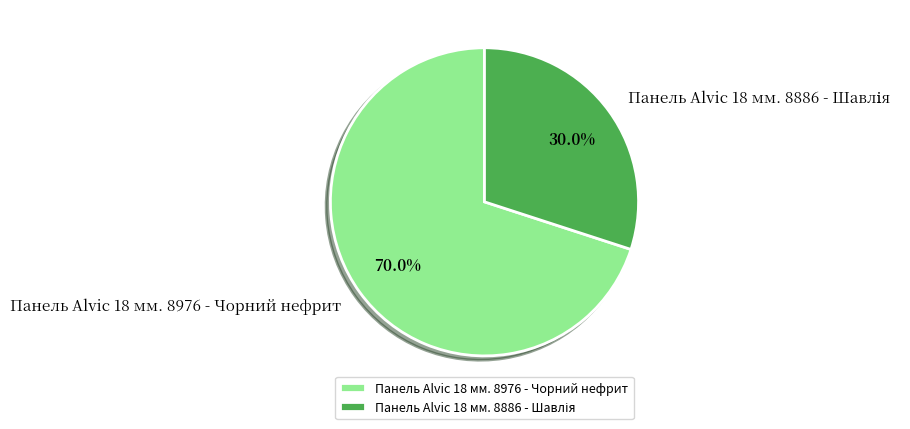

To the nearest percent, what is the average slice percentage?

50%